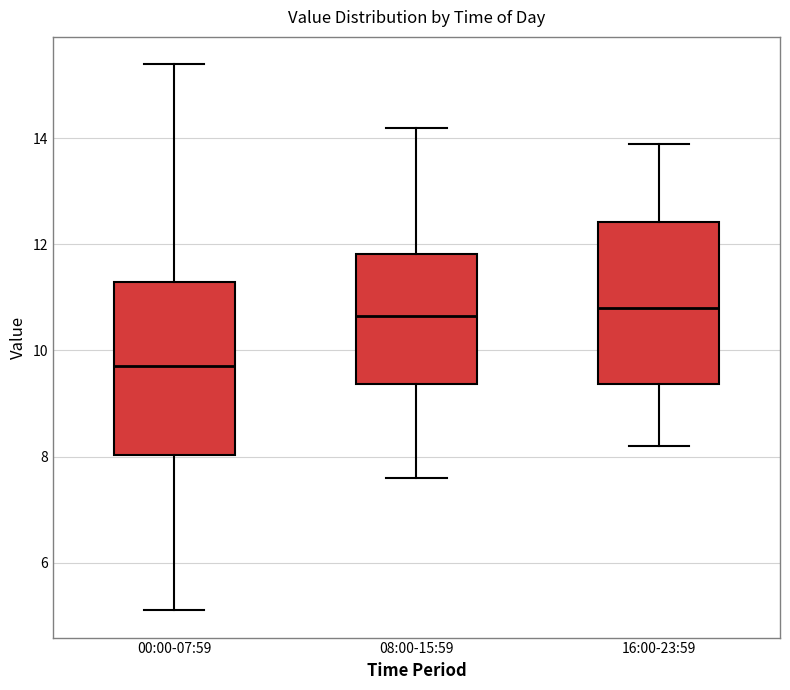

Where is the upper edge of the box for 16:00-23:59 on the y-axis? The values are not printed on the chart, so give them approximately, as read against the axis.

12.4